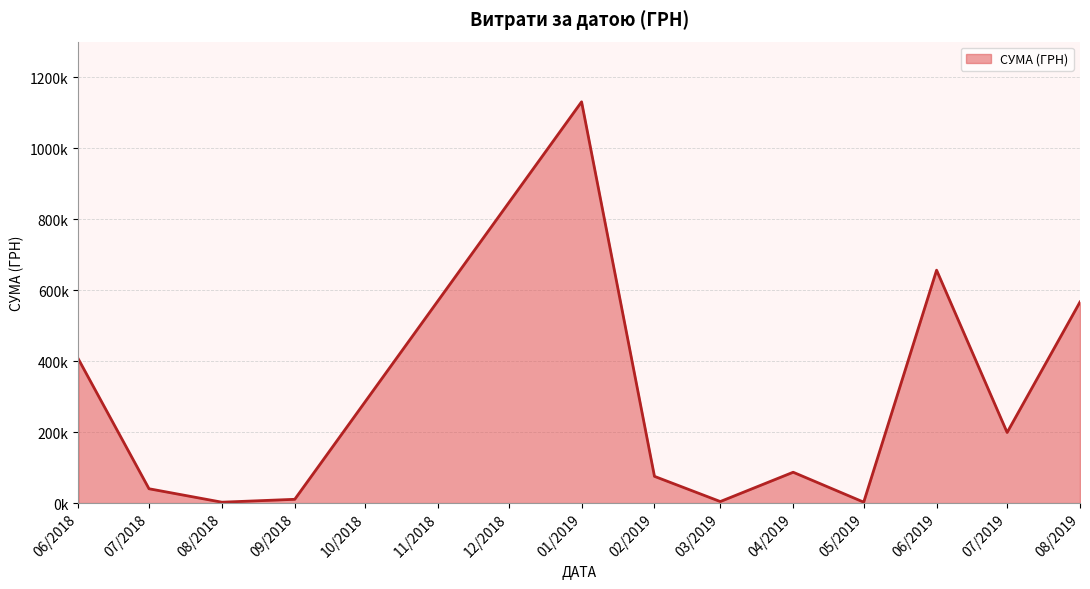

Which category has the highest value across all series?

01/2019